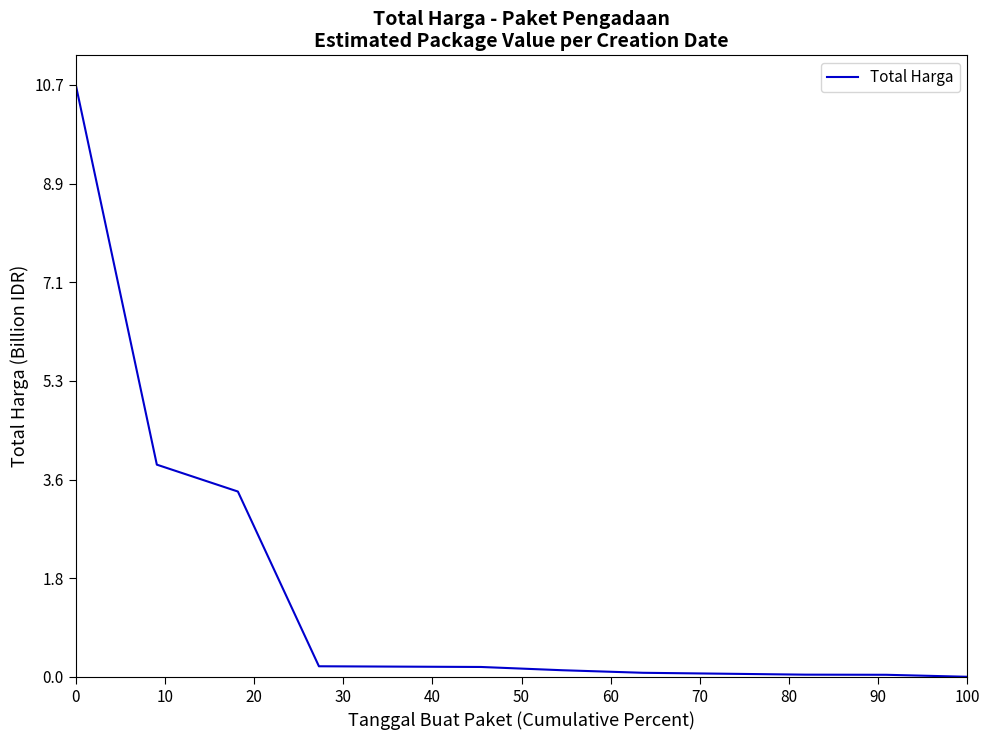

What is the difference between the maximum and minimum values?

10.7